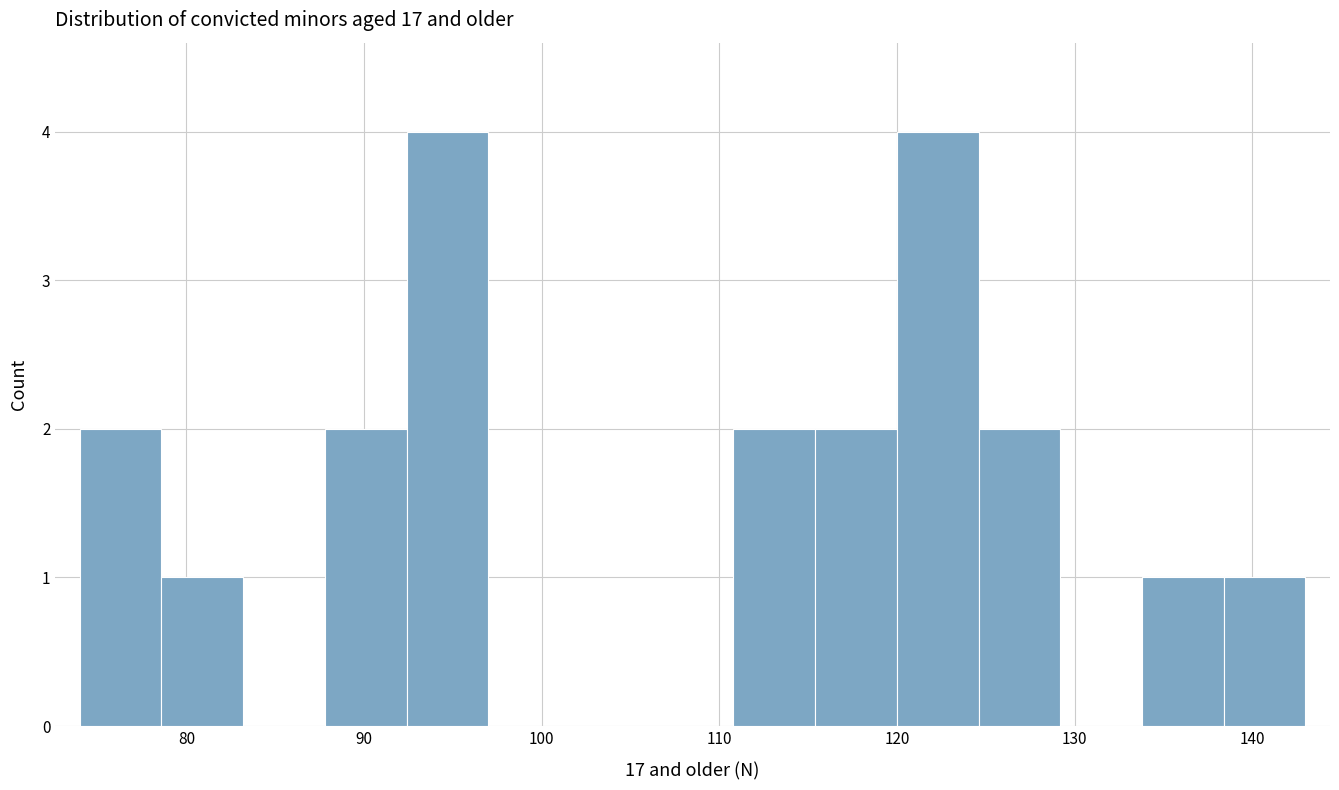

How tall is the bar that spans 124.6 to 129.2 on the x-axis? Neither the bar edges nor the heights are printed on the chart, so give them approximately, as read against the axes.

2